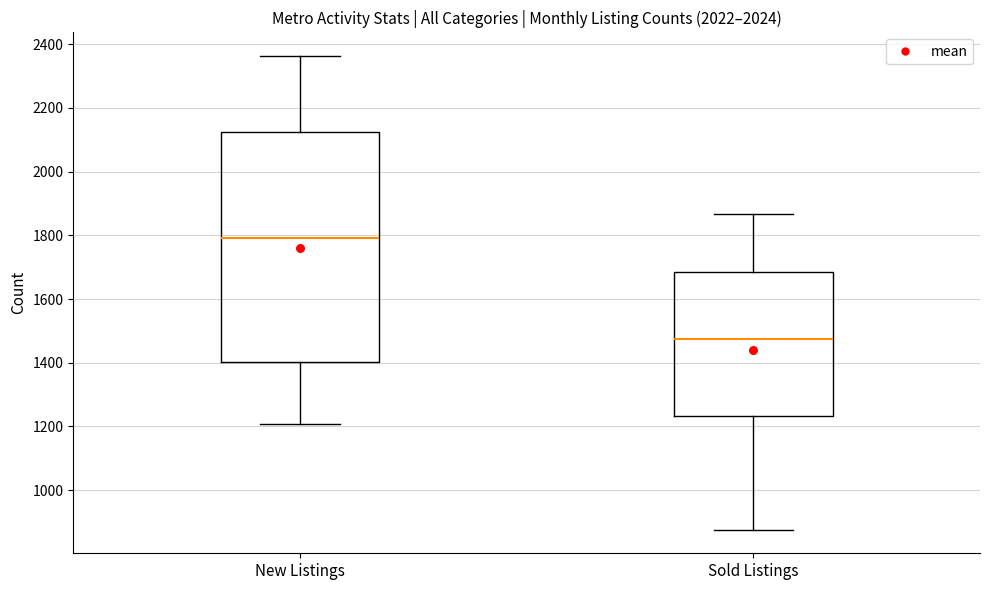

Where is the upper edge of the box for New Listings on the y-axis? The values are not printed on the chart, so give them approximately, as read against the axis.

2120